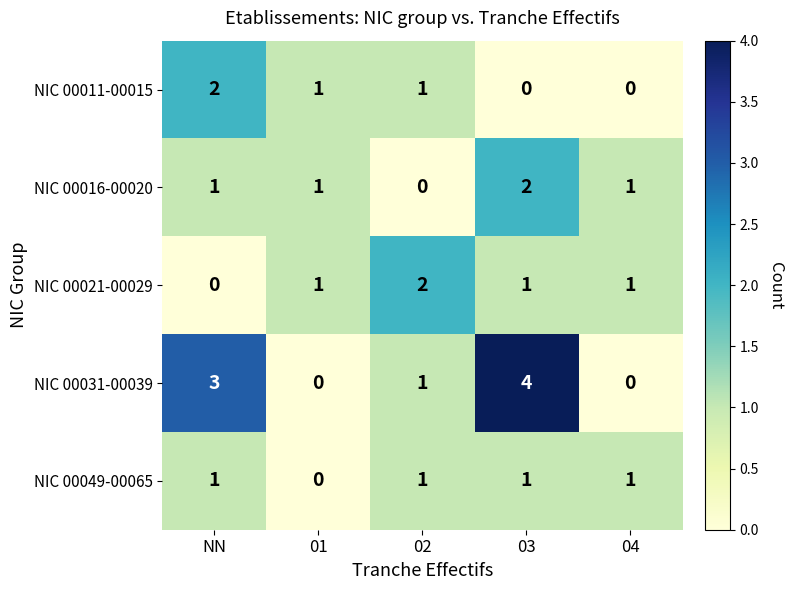

True or false: NIC 00011-00015 has a value of -1 at 03.

False